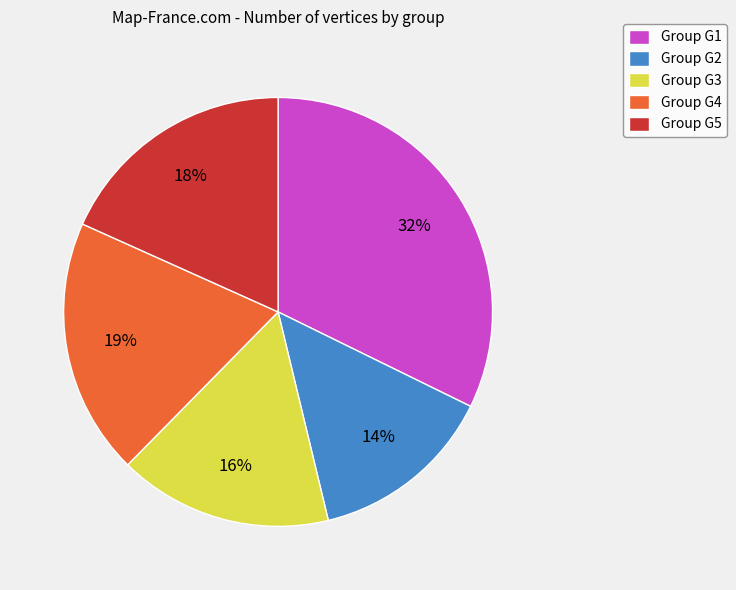

To the nearest percent, what is the difference between the Group G4 and Group G3 slice percentages?

3%